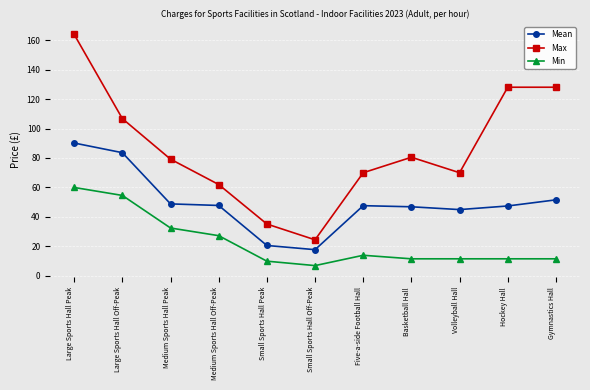

Is it true that Max equals 5.0 at Small Sports Hall Off-Peak?

False